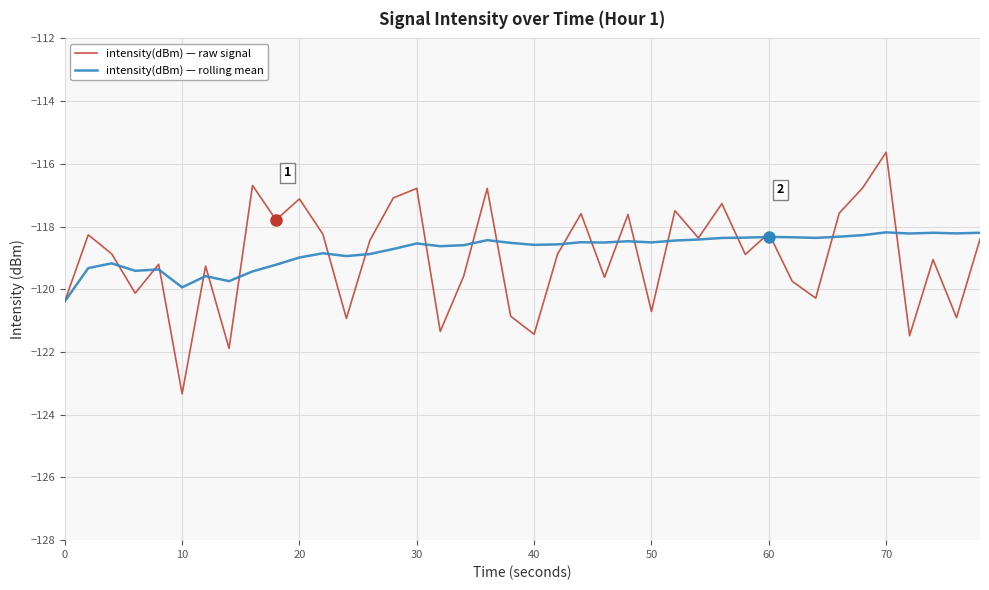

What is the maximum value shown in the chart?

-115.6